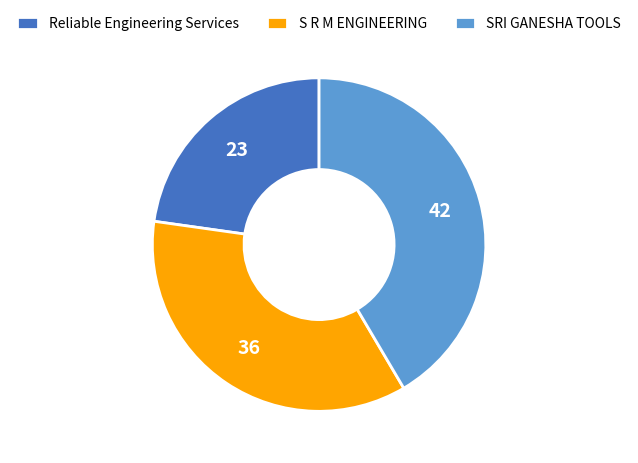

Count the number of slices in the pie.

3